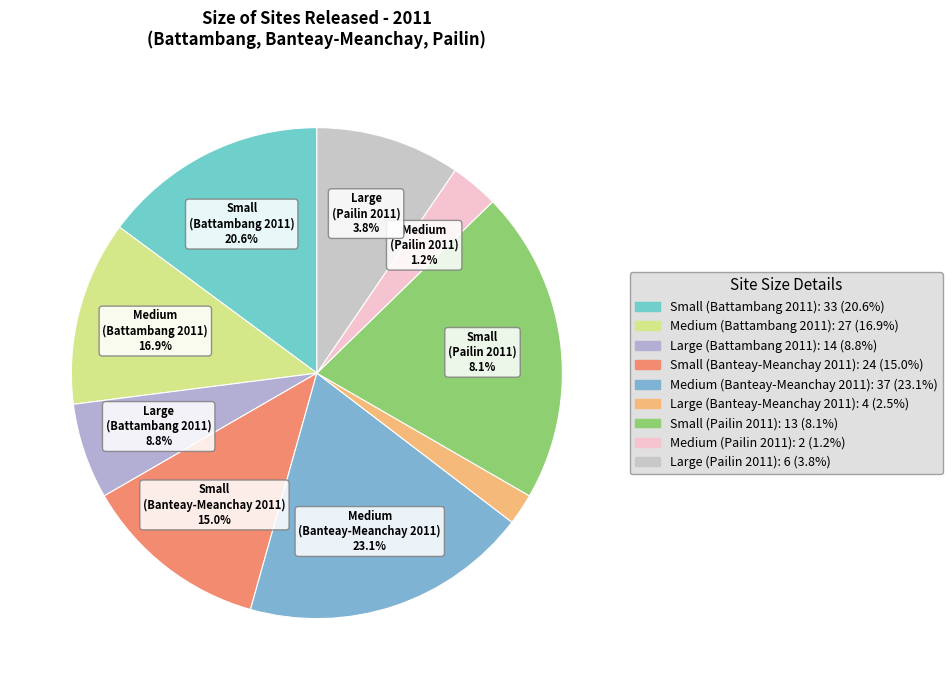

Combined, do Small (Banteay-Meanchay 2011) and Medium (Pailin 2011) account for over 50%?

No